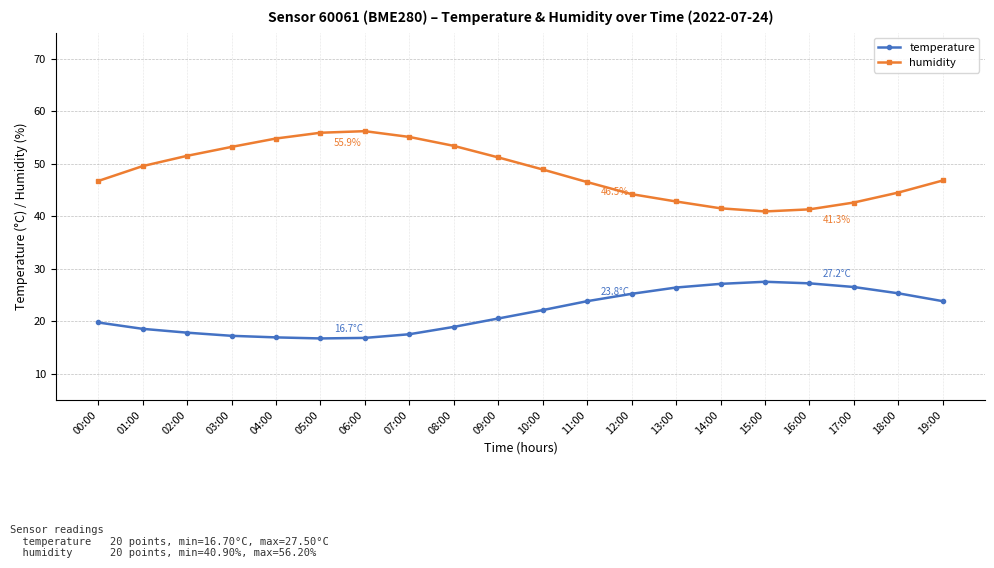

What is the smallest value displayed?

16.7